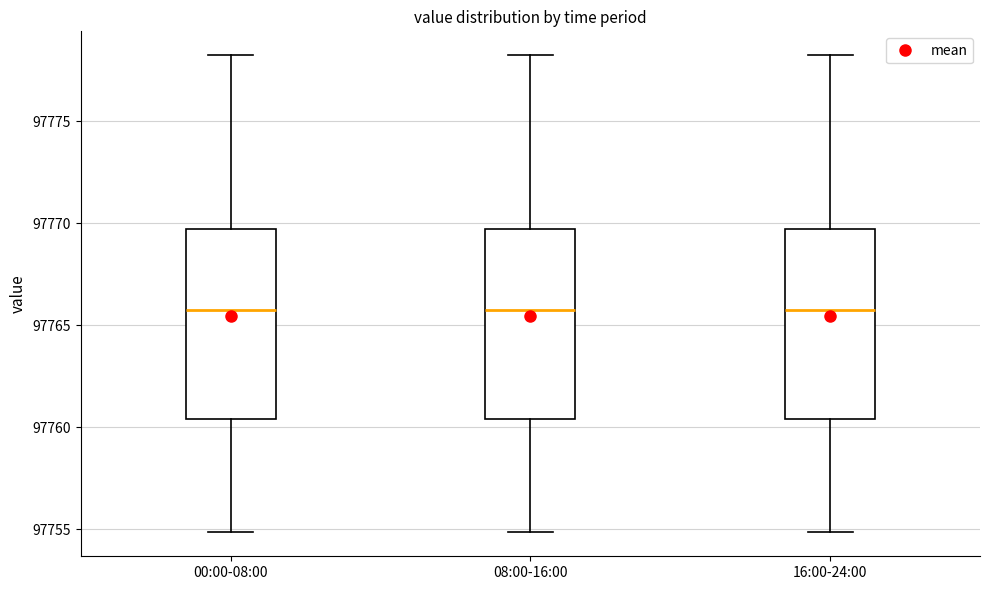

Reading left to right, transcribe this box plot: for each box, give where its median line is, the range the box spans, and where its two whiskers end, as read against the y-axis. The values are not printed on the chart, so give them approximately, as read against the axis.

00:00-08:00: median 97766.0, box 97760.5 to 97769.5, whiskers 97755.0 to 97778.0
08:00-16:00: median 97766.0, box 97760.5 to 97769.5, whiskers 97755.0 to 97778.0
16:00-24:00: median 97766.0, box 97760.5 to 97769.5, whiskers 97755.0 to 97778.0